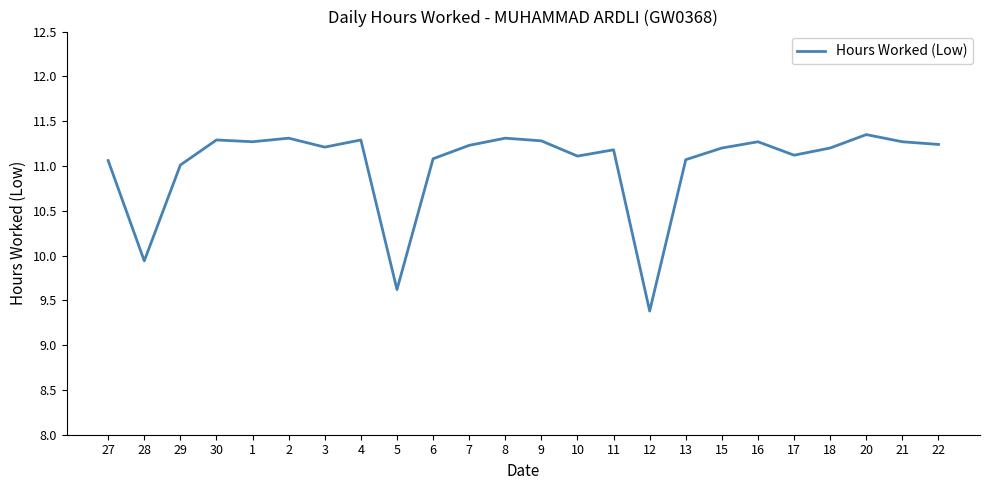

Is it true that the value at 21 is 11.3?

True